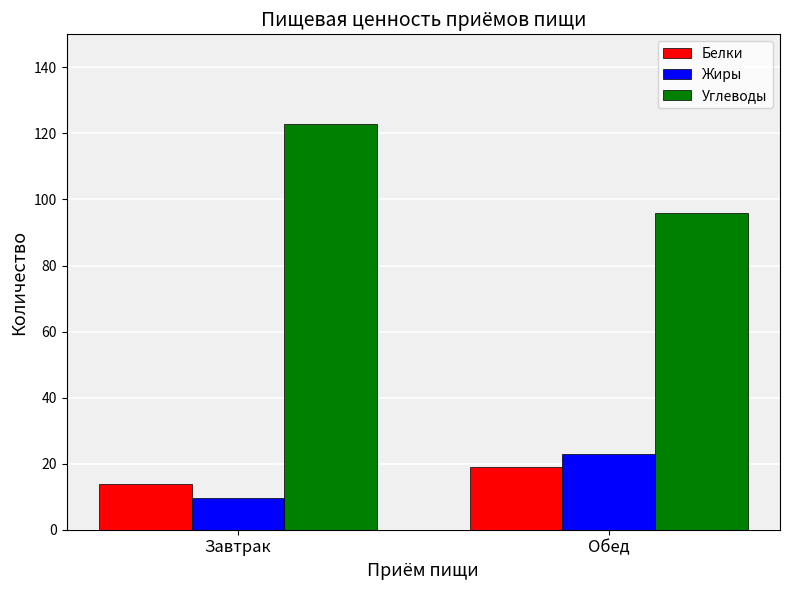

At which category is the sum across all series the highest?

Завтрак